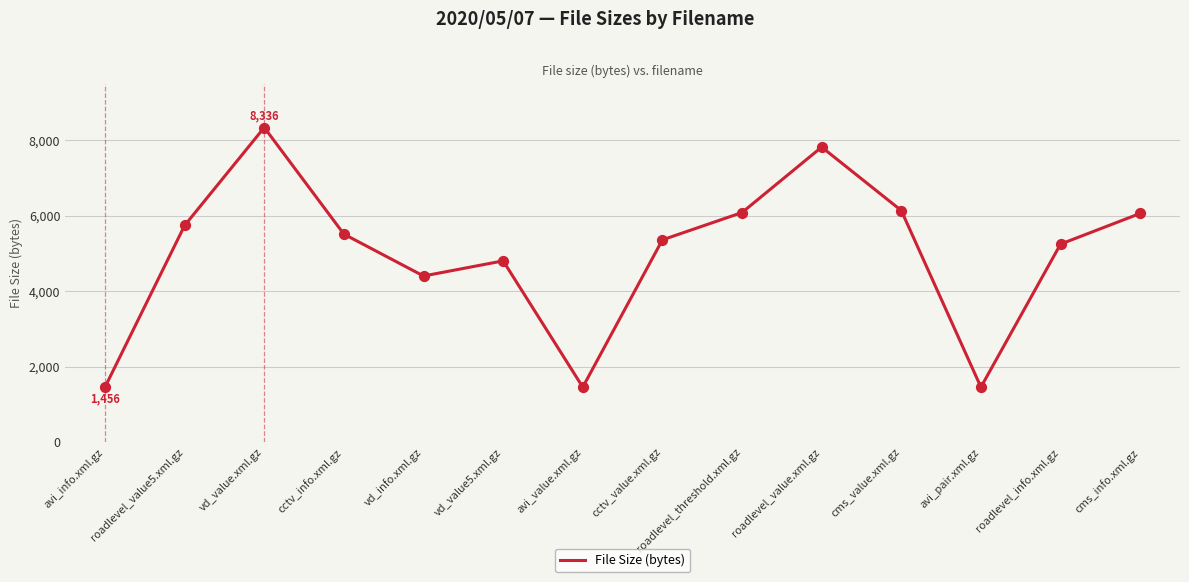

Which has a higher value, cms_info.xml.gz or roadlevel_info.xml.gz?

cms_info.xml.gz